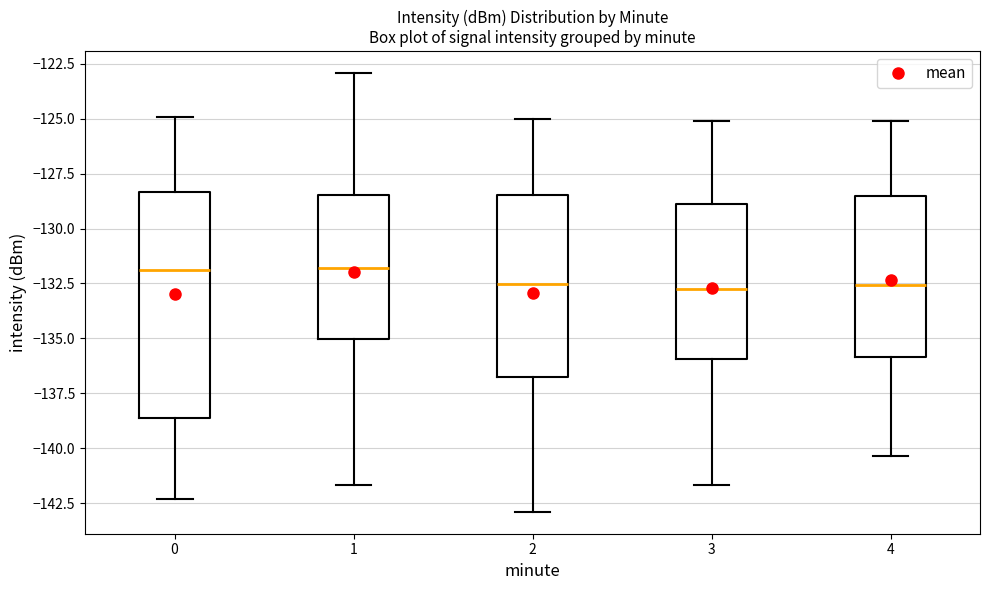

Reading left to right, transcribe this box plot: for each box, give where its median line is, the range the box spans, and where its two whiskers end, as read against the y-axis. The values are not printed on the chart, so give them approximately, as read against the axis.

0: median -132.0, box -138.5 to -128.5, whiskers -142.5 to -125.0
1: median -132.0, box -135.0 to -128.5, whiskers -141.5 to -123.0
2: median -132.5, box -136.5 to -128.5, whiskers -143.0 to -125.0
3: median -132.5, box -136.0 to -129.0, whiskers -141.5 to -125.0
4: median -132.5, box -136.0 to -128.5, whiskers -140.5 to -125.0